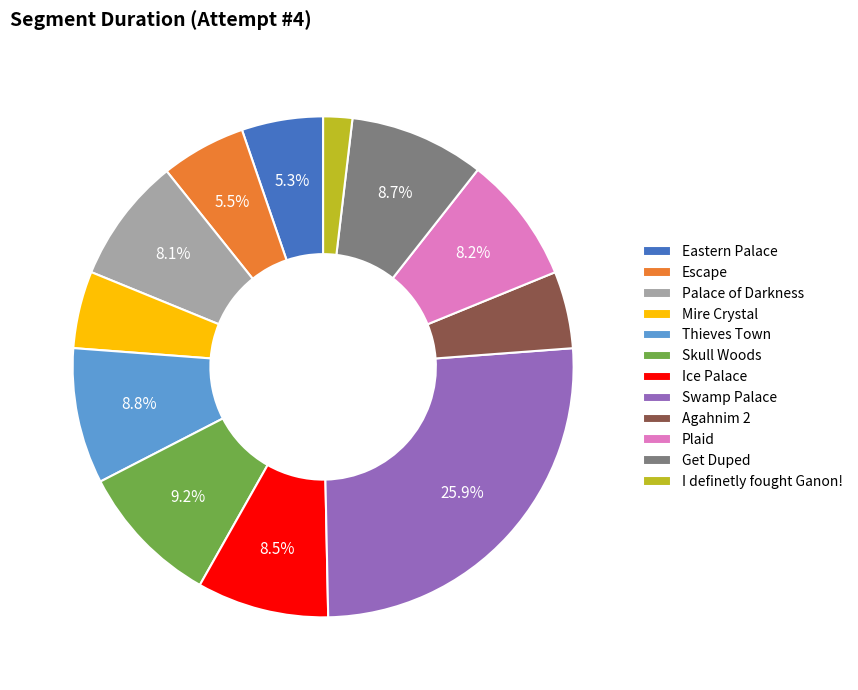

To the nearest percent, what is the average slice percentage?

8%